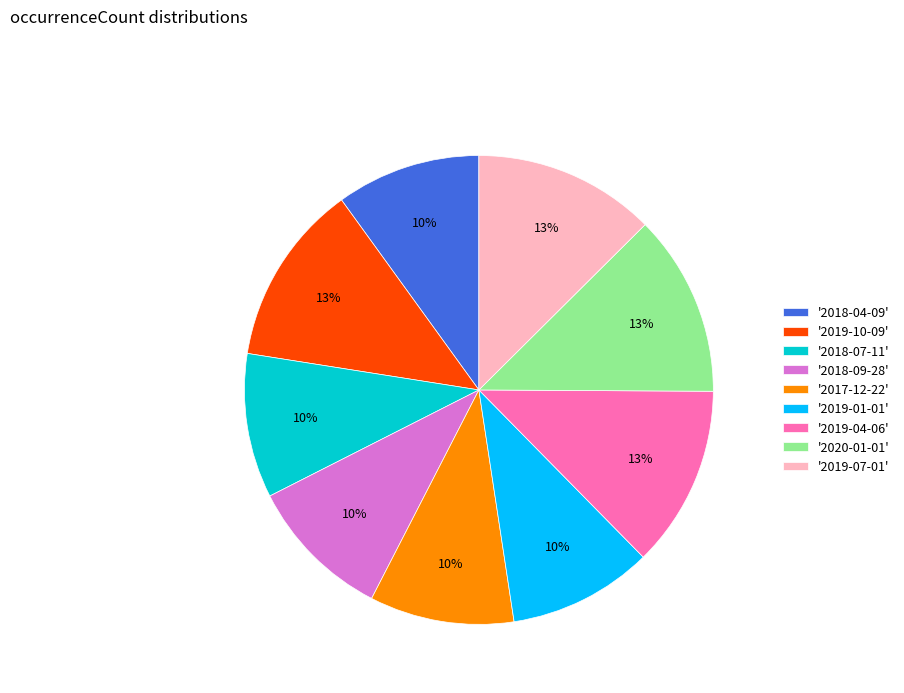

To the nearest percent, what percentage of the pie is '2017-12-22'?

10%